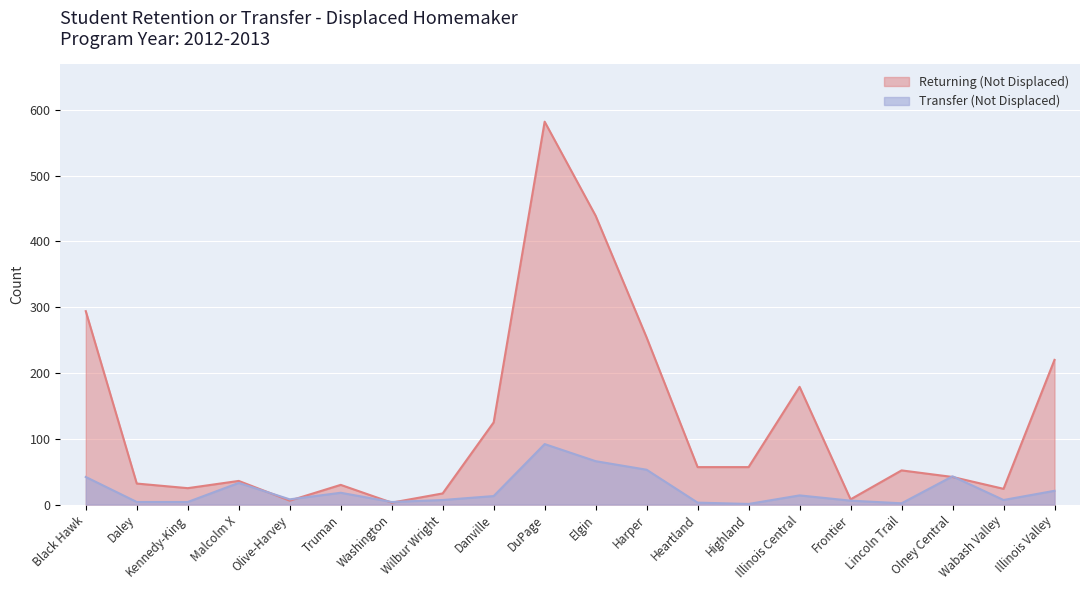

What is the average value of the Returning (Not Displaced) series?

124